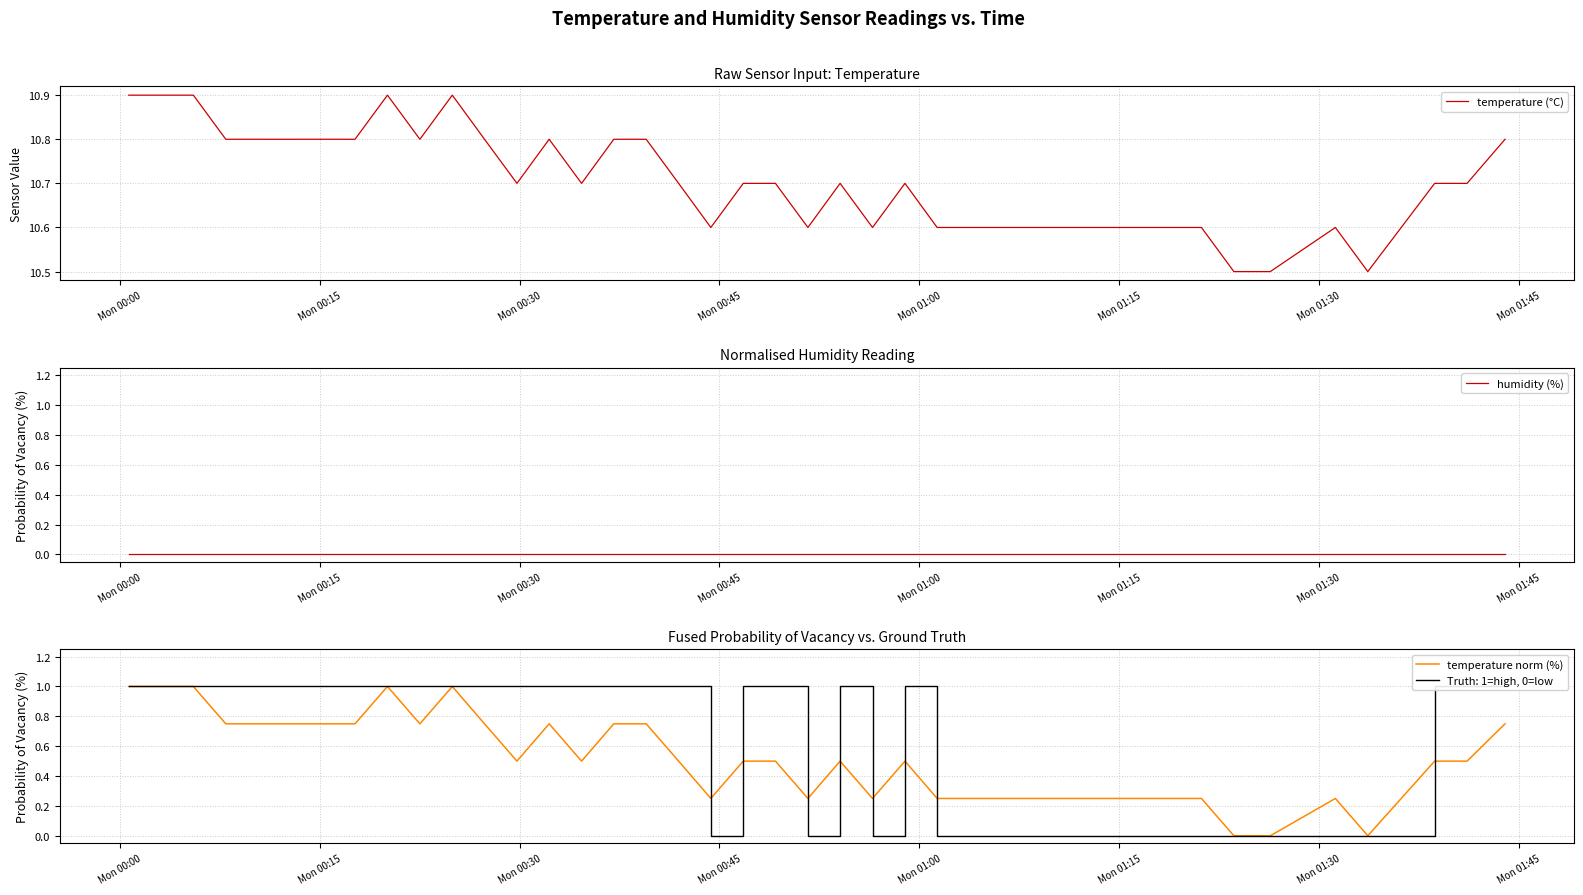

True or false: temperature (°C) has more than 0 points higher than both neighbors.

True